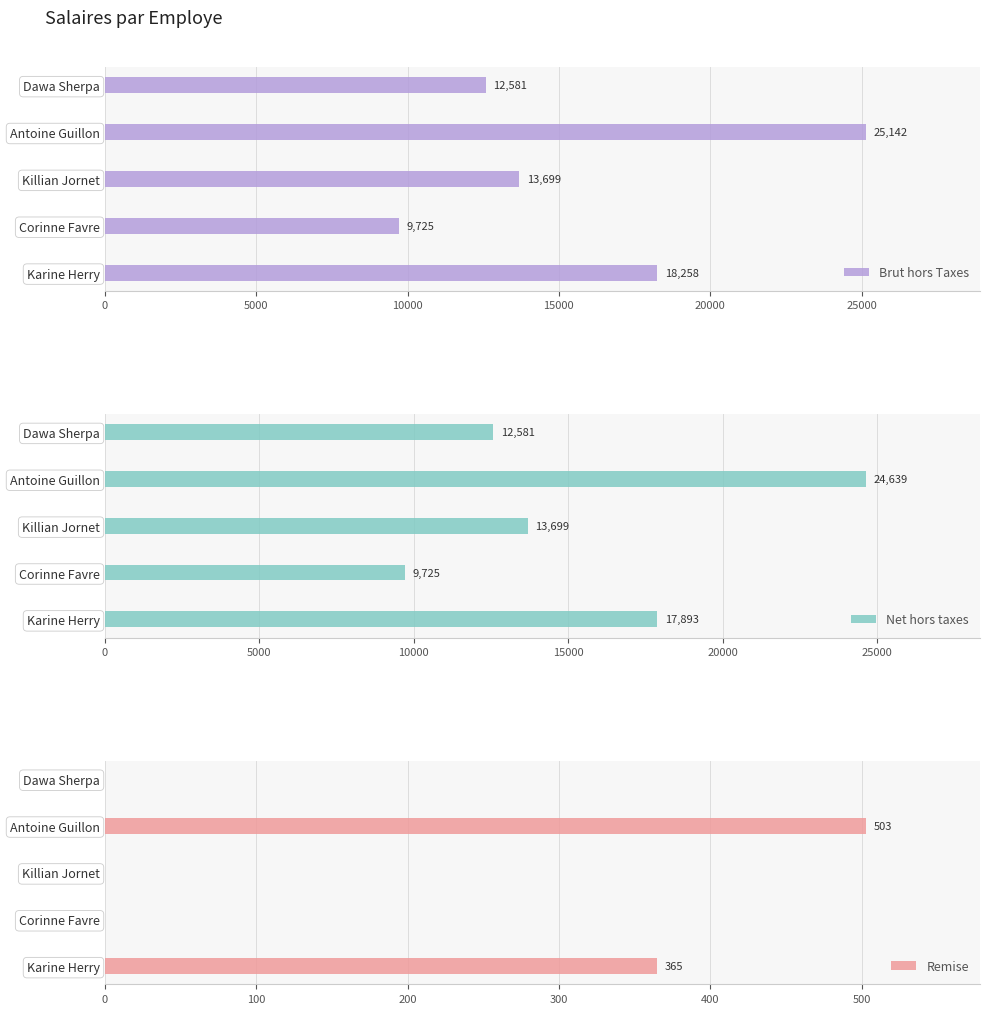

Are the bars horizontal?

Yes